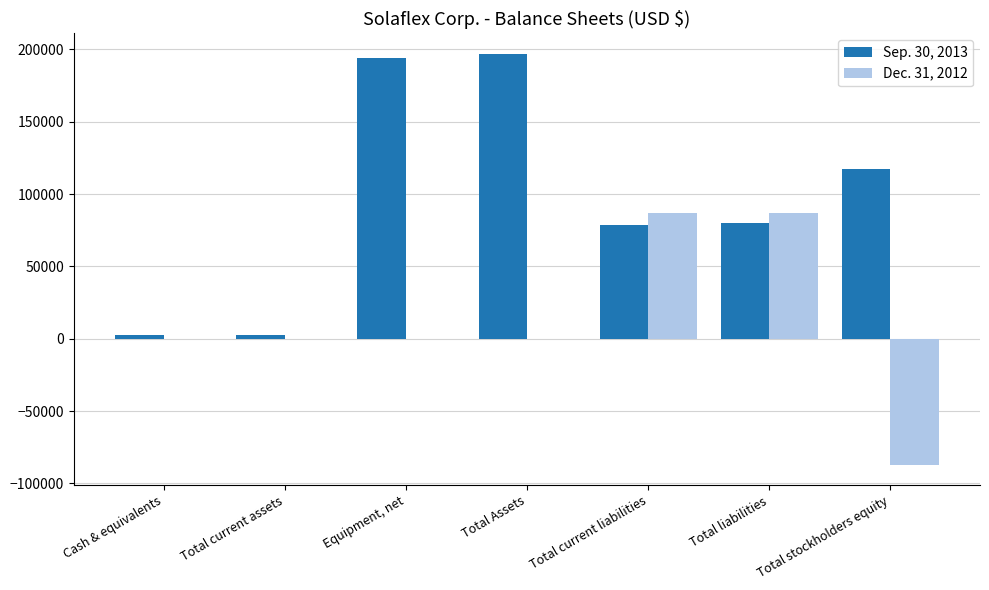

Is it true that Dec. 31, 2012 equals 43725 at Total liabilities?

False